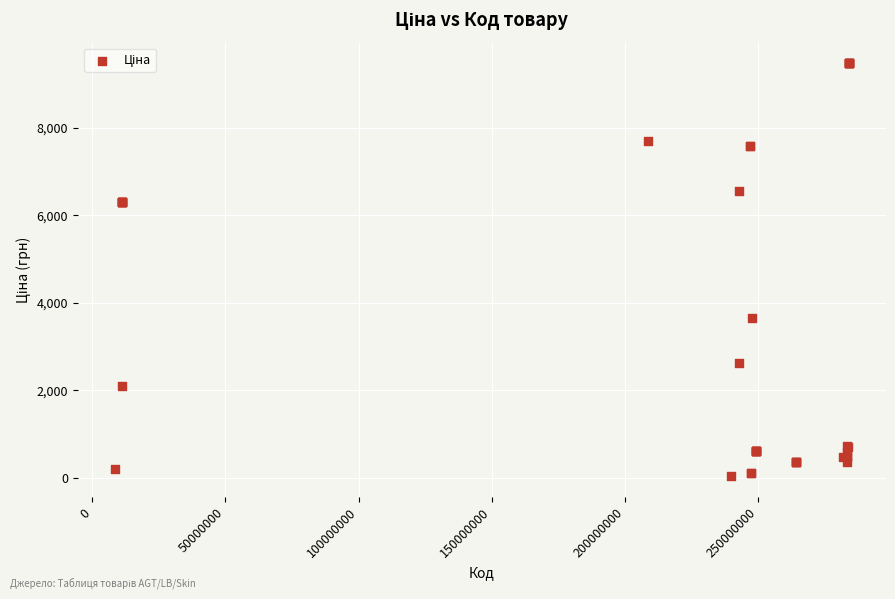

What Y value in the scatter plot is closest to 4756?

3646.5